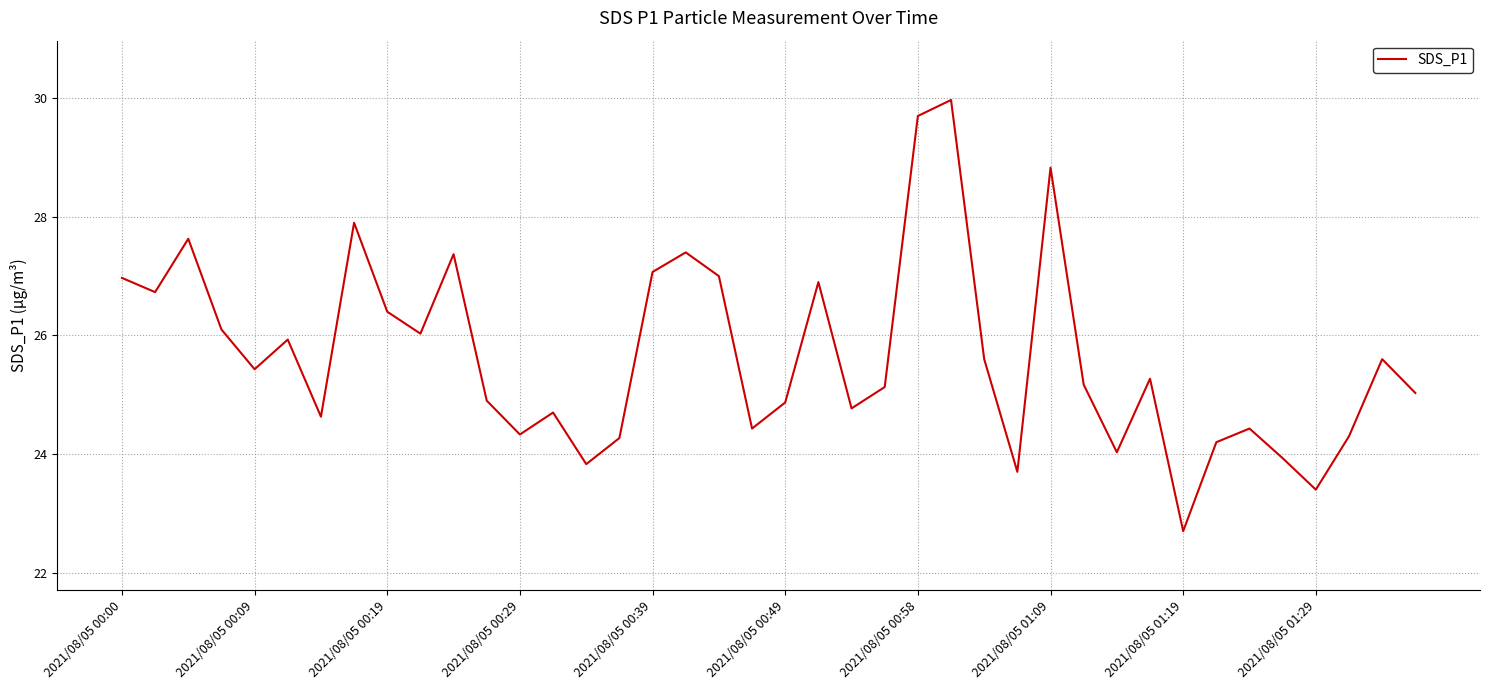

Reading left to right, list all the values displayed in this chart.

27.0	26.7	27.6	26.1	25.4	25.9	24.6	27.9	26.4	26.0	27.4	24.9	24.3	24.7	23.8	24.3	27.1	27.4	27.0	24.4	24.9	26.9	24.8	25.1	29.7	30.0	25.6	23.7	28.8	25.2	24.0	25.3	22.7	24.2	24.4	23.9	23.4	24.3	25.6	25.0